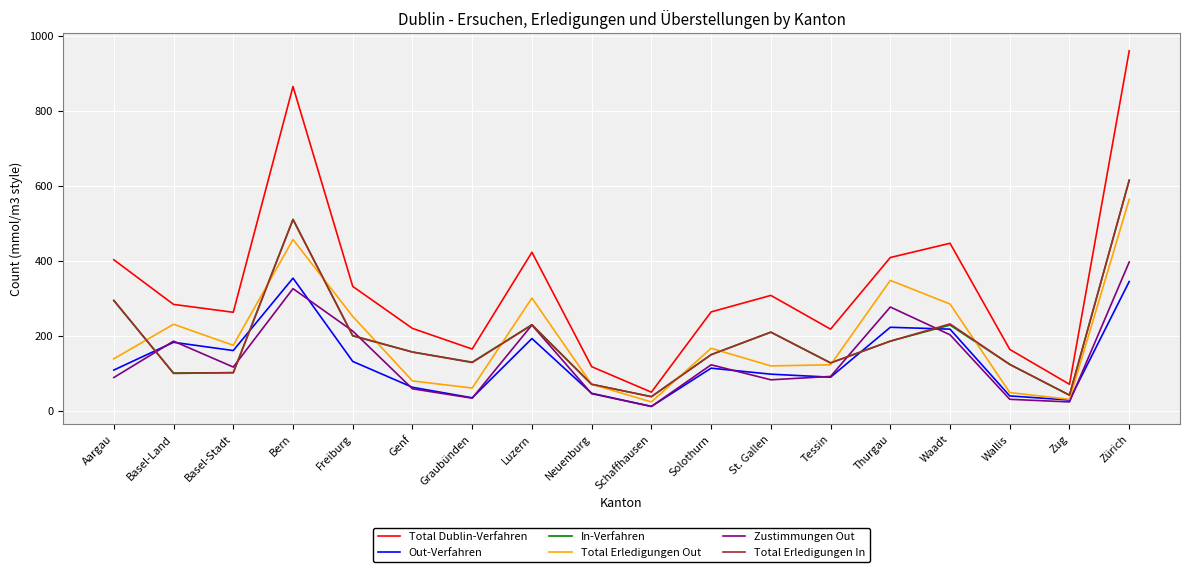

What is the sum of the Zustimmungen Out values at Zug and Freiburg?

237